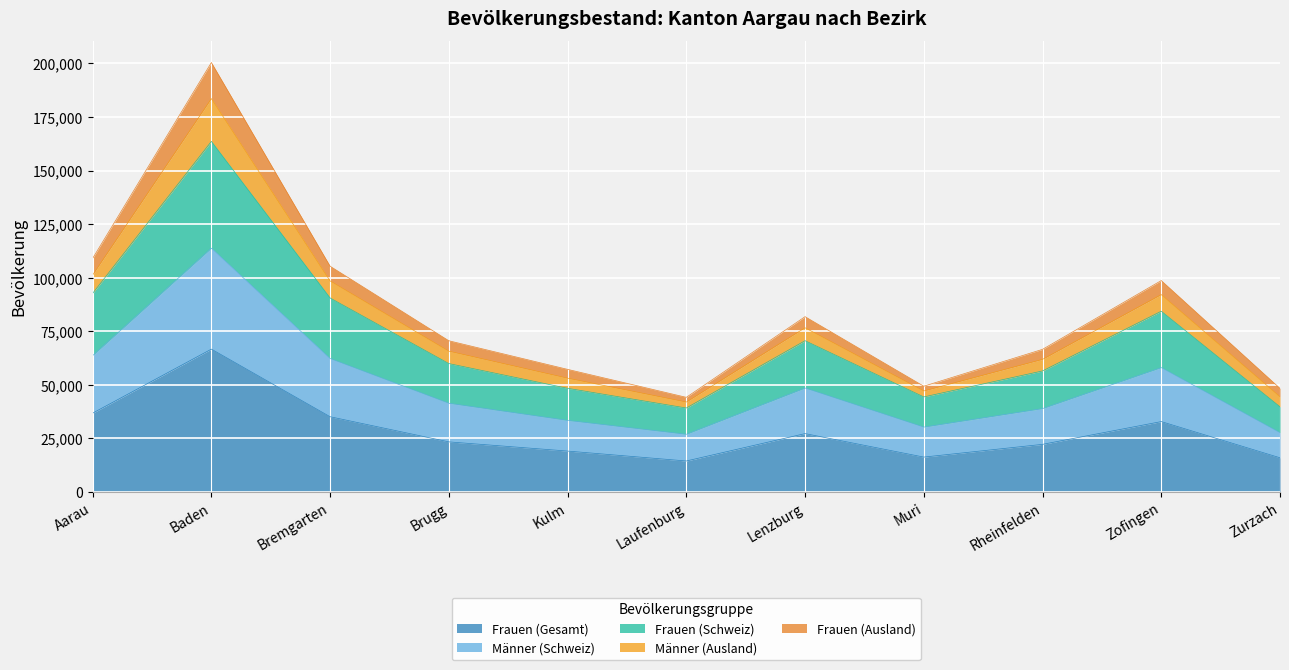

What is the lowest value of the Frauen (Gesamt) series?

14480